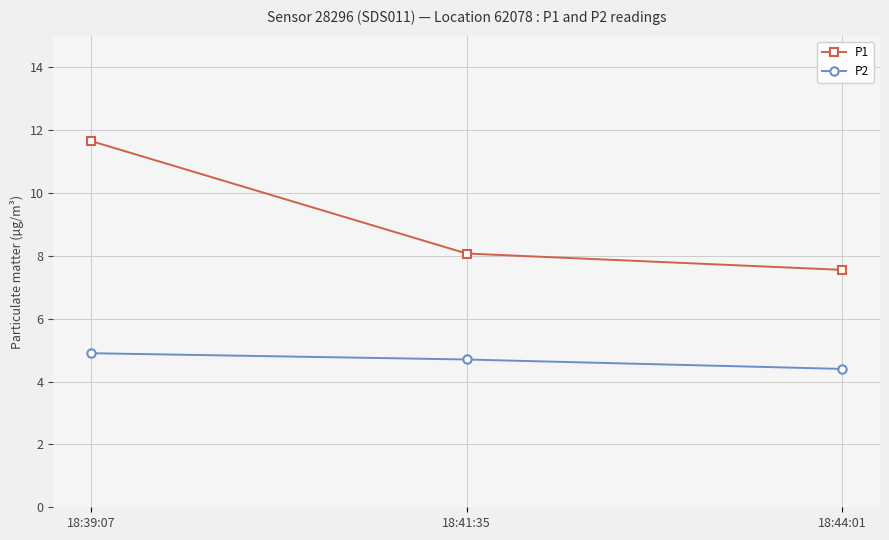

At which category is the sum across all series the highest?

18:39:07